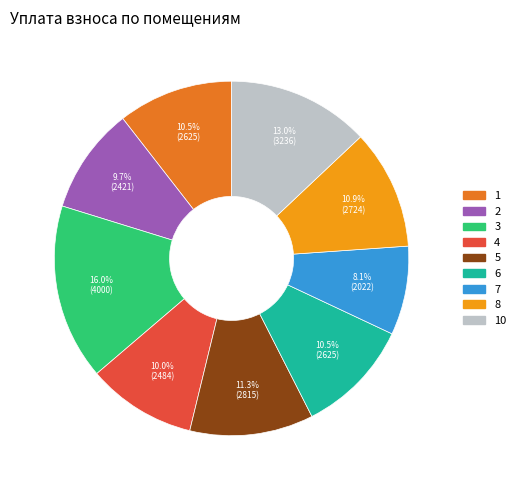

Does any single category account for the majority?

No